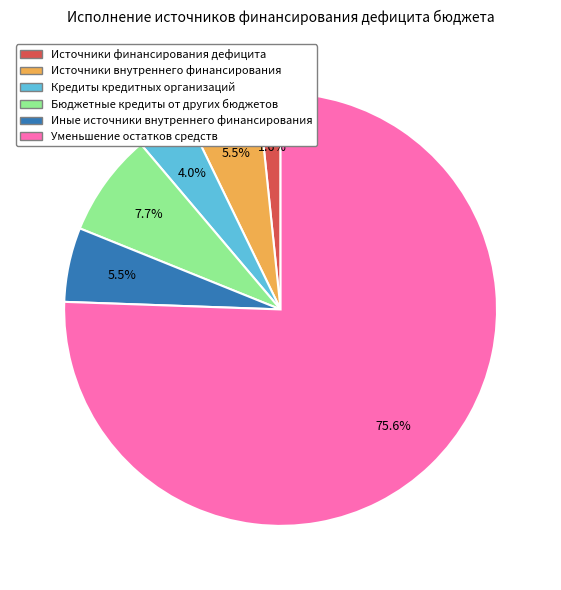

Is there a majority slice in this chart?

Yes